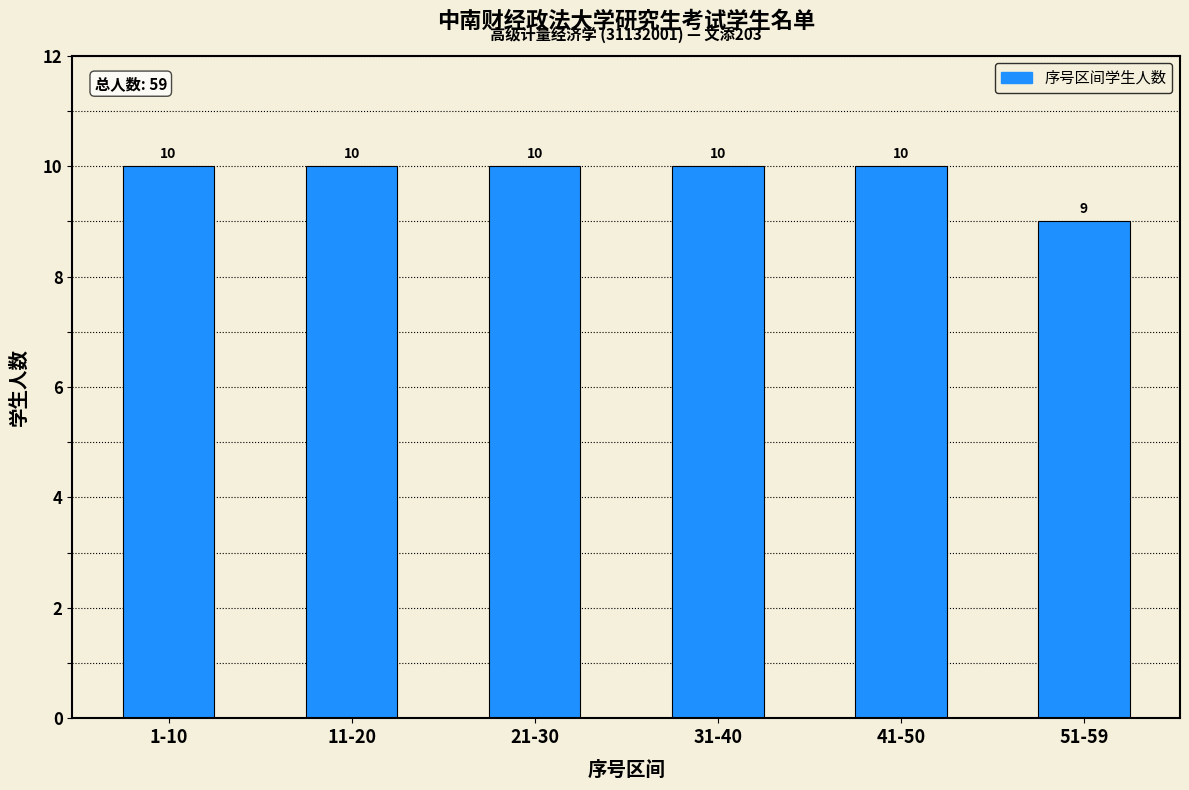

Reading left to right, list all the values displayed in this chart.

1-10=10	11-20=10	21-30=10	31-40=10	41-50=10	51-59=9